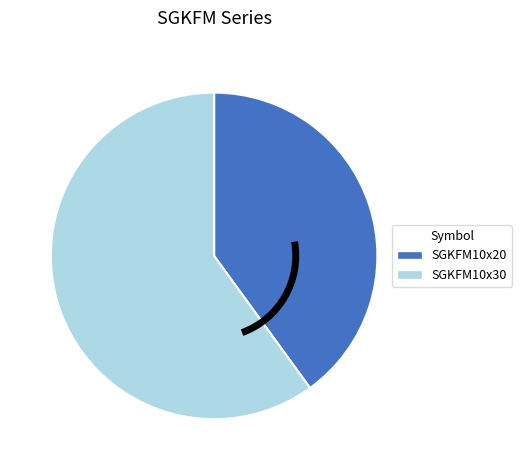

Count the number of slices in the pie.

2